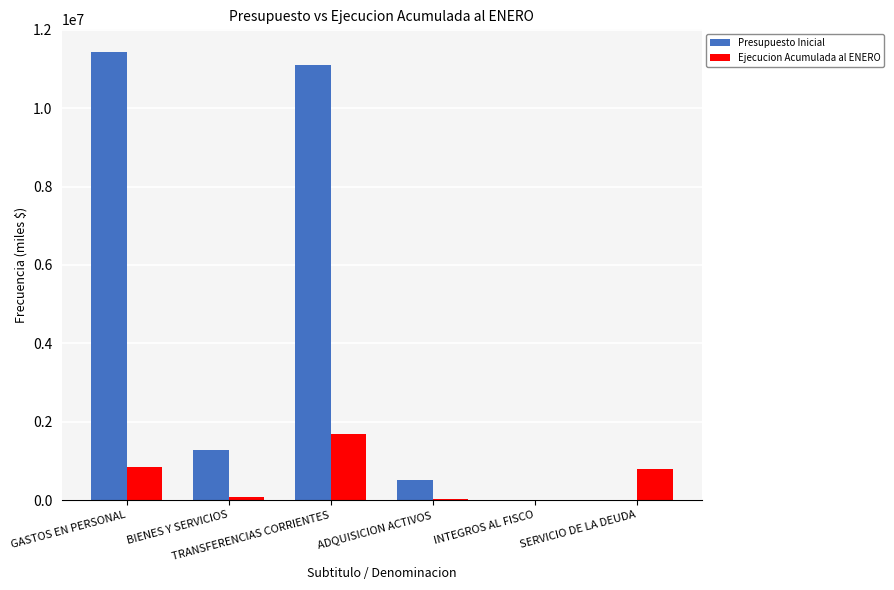

What is the maximum value shown in the chart?

11438454